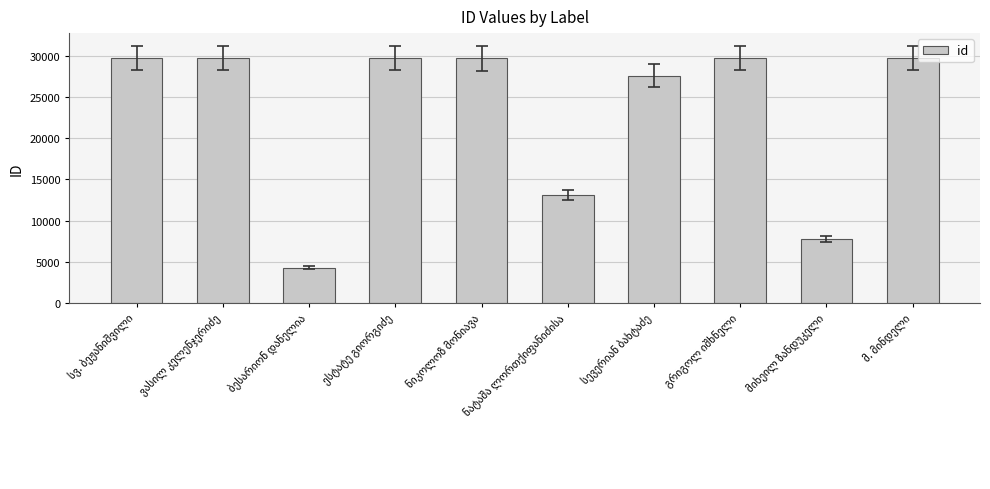

What is the smallest value displayed?

4259